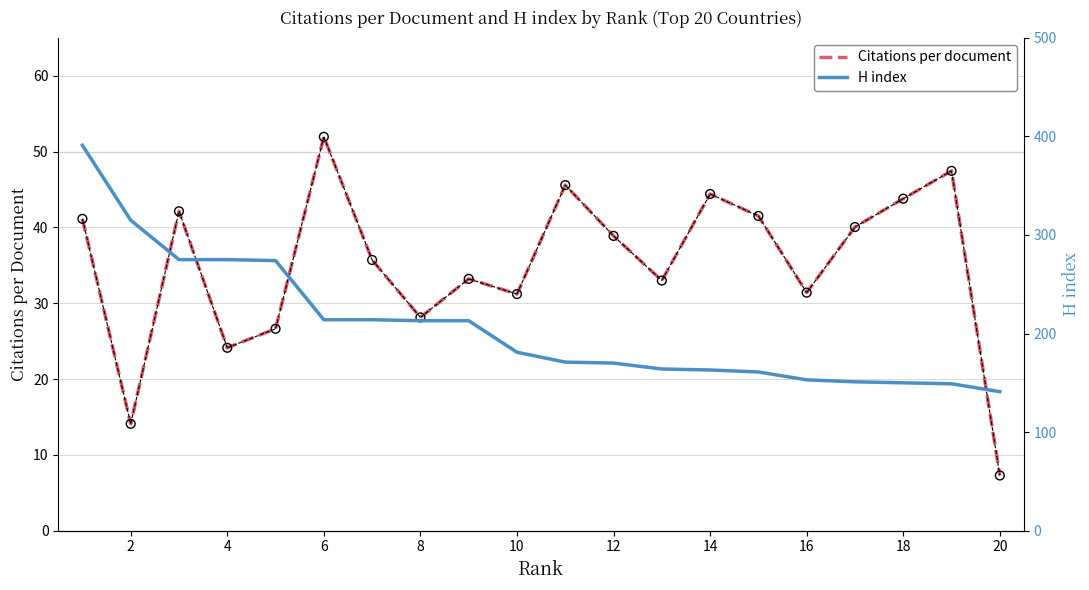

What are all the series names shown in the legend?

Citations per document, H index